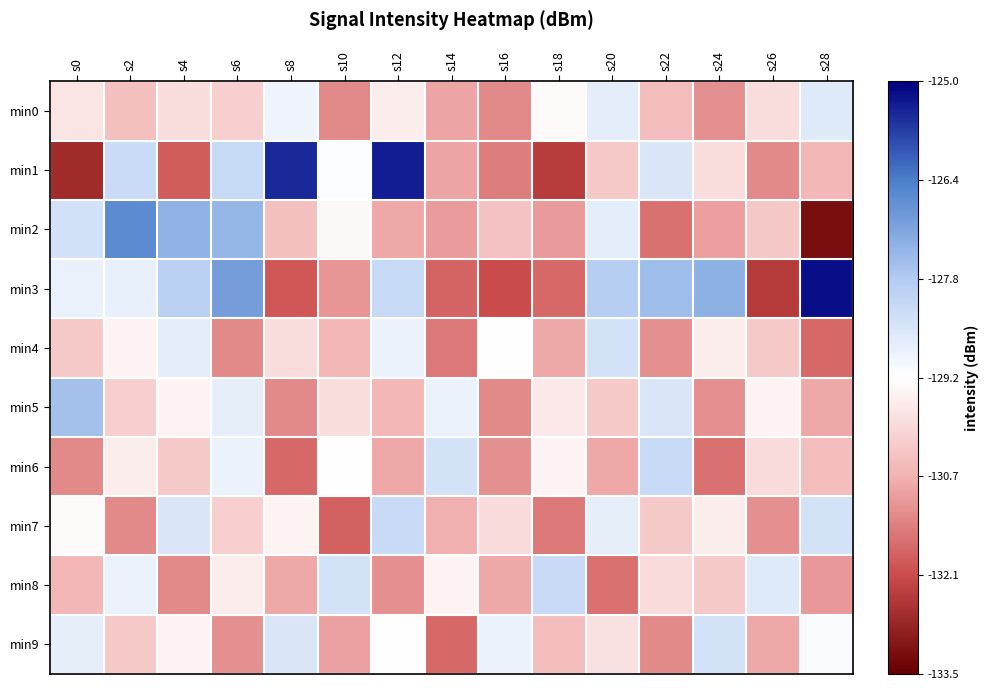

Reading left to right, extract all data points from this chart.

min0: s0=-129.7	s2=-130.4	s4=-129.9	s6=-130.1	s8=-129.0	s10=-131.2	s12=-129.6	s14=-130.9	s16=-131.2	s18=-129.3	s20=-128.8	s22=-130.5	s24=-131.1	s26=-129.9	s28=-128.7
min1: s0=-132.7	s2=-128.3	s4=-131.9	s6=-128.2	s8=-125.5	s10=-129.2	s12=-125.4	s14=-130.8	s16=-131.4	s18=-132.4	s20=-130.2	s22=-128.6	s24=-129.9	s26=-131.2	s28=-130.6
min2: s0=-128.4	s2=-126.7	s4=-127.4	s6=-127.4	s8=-130.4	s10=-129.4	s12=-130.8	s14=-131.0	s16=-130.4	s18=-131.0	s20=-128.8	s22=-131.5	s24=-130.9	s26=-130.3	s28=-133.2
min3: s0=-128.9	s2=-128.8	s4=-128.0	s6=-127.0	s8=-131.9	s10=-131.0	s12=-128.2	s14=-131.8	s16=-132.1	s18=-131.7	s20=-127.9	s22=-127.6	s24=-127.3	s26=-132.4	s28=-125.2
min4: s0=-130.2	s2=-129.5	s4=-128.8	s6=-131.2	s8=-129.9	s10=-130.6	s12=-128.9	s14=-131.5	s16=-129.2	s18=-130.8	s20=-128.5	s22=-131.1	s24=-129.6	s26=-130.2	s28=-131.7
min5: s0=-127.7	s2=-130.1	s4=-129.5	s6=-128.8	s8=-131.2	s10=-129.9	s12=-130.6	s14=-128.9	s16=-131.2	s18=-129.7	s20=-130.2	s22=-128.6	s24=-131.1	s26=-129.5	s28=-130.8
min6: s0=-131.2	s2=-129.6	s4=-130.2	s6=-128.9	s8=-131.7	s10=-129.2	s12=-130.8	s14=-128.5	s16=-131.1	s18=-129.5	s20=-130.8	s22=-128.2	s24=-131.6	s26=-129.9	s28=-130.5
min7: s0=-129.3	s2=-131.2	s4=-128.6	s6=-130.1	s8=-129.5	s10=-131.8	s12=-128.2	s14=-130.7	s16=-129.9	s18=-131.5	s20=-128.8	s22=-130.2	s24=-129.6	s26=-131.1	s28=-128.5
min8: s0=-130.6	s2=-128.9	s4=-131.2	s6=-129.6	s8=-130.8	s10=-128.5	s12=-131.1	s14=-129.5	s16=-130.8	s18=-128.2	s20=-131.6	s22=-129.9	s24=-130.2	s26=-128.7	s28=-131.0
min9: s0=-128.8	s2=-130.2	s4=-129.5	s6=-131.1	s8=-128.6	s10=-130.9	s12=-129.2	s14=-131.7	s16=-128.9	s18=-130.5	s20=-129.8	s22=-131.2	s24=-128.5	s26=-130.8	s28=-129.1